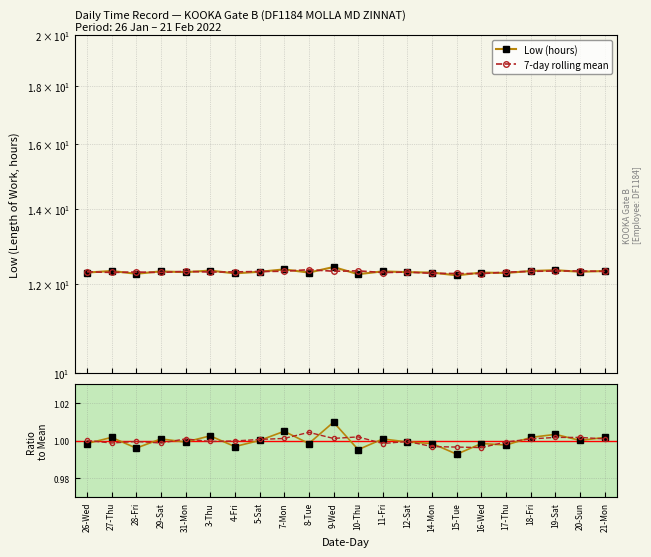

Where is 7-day rolling mean nearest to the value 12?

16-Wed